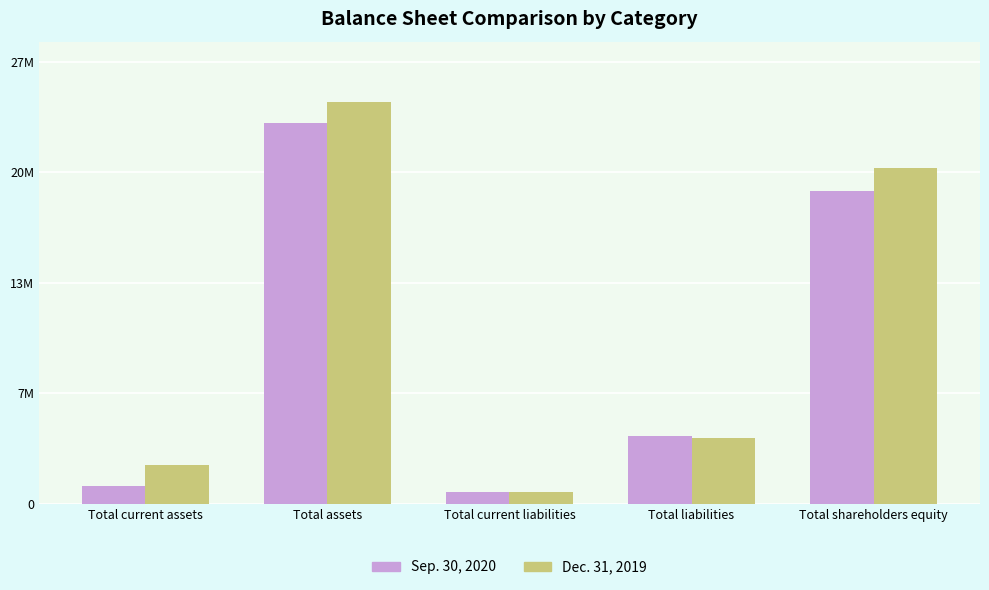

At which category does the chart reach its minimum across all series?

Total current liabilities